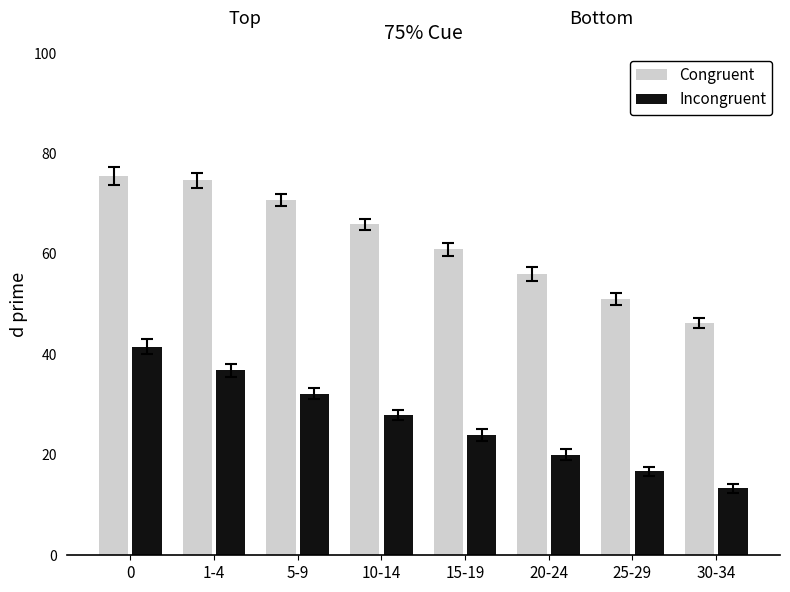

Rank the series by their maximum value, from lowest to highest.

Incongruent, Congruent